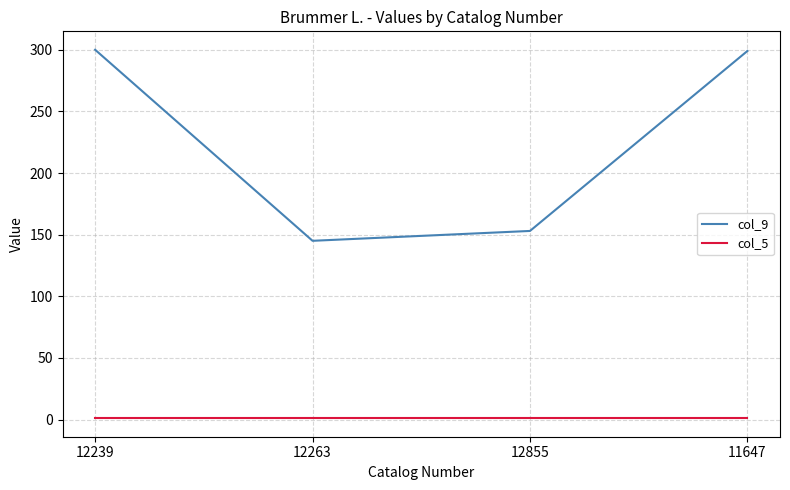

How many distinct data groups are displayed?

2